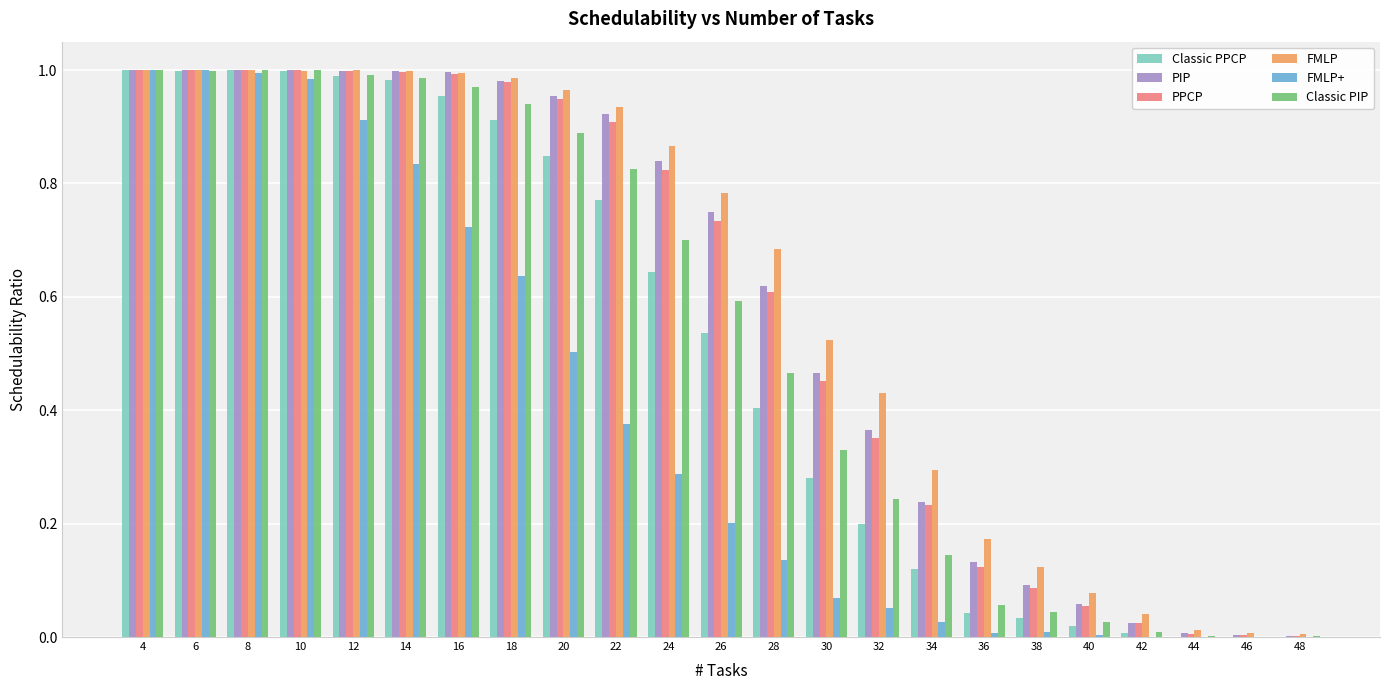

Is the value of Classic PPCP at 20 greater than the value of Classic PIP at 16?

No